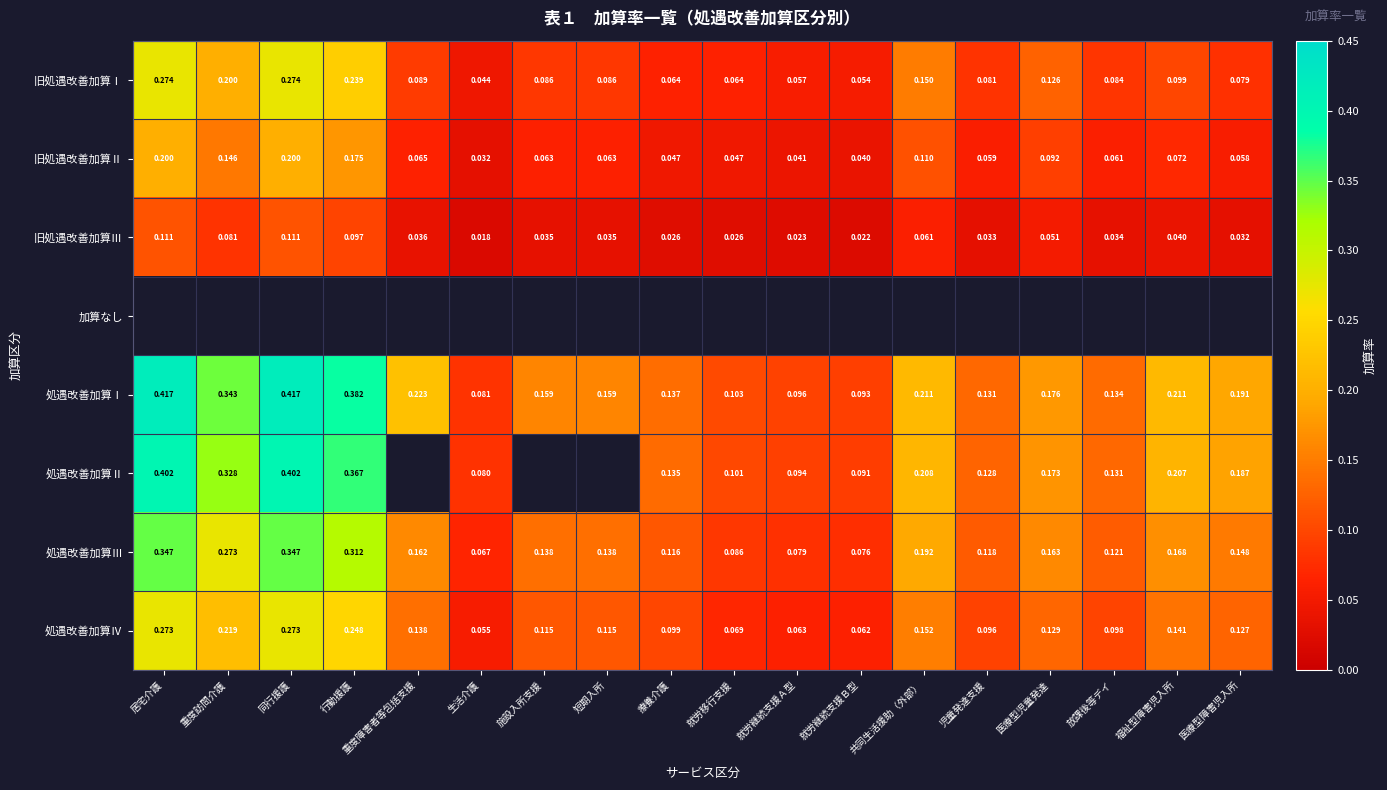

Is the value of 処遇改善加算Ⅱ at 居宅介護 greater than the value of 処遇改善加算Ⅳ at 重度訪問介護?

Yes